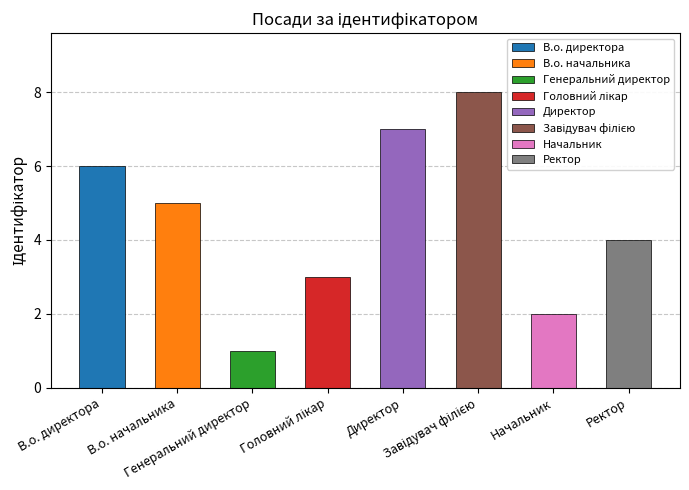

Rank the categories by value from lowest to highest.

Генеральний директор, Начальник, Головний лікар, Ректор, В.о. начальника, В.о. директора, Директор, Завідувач філією